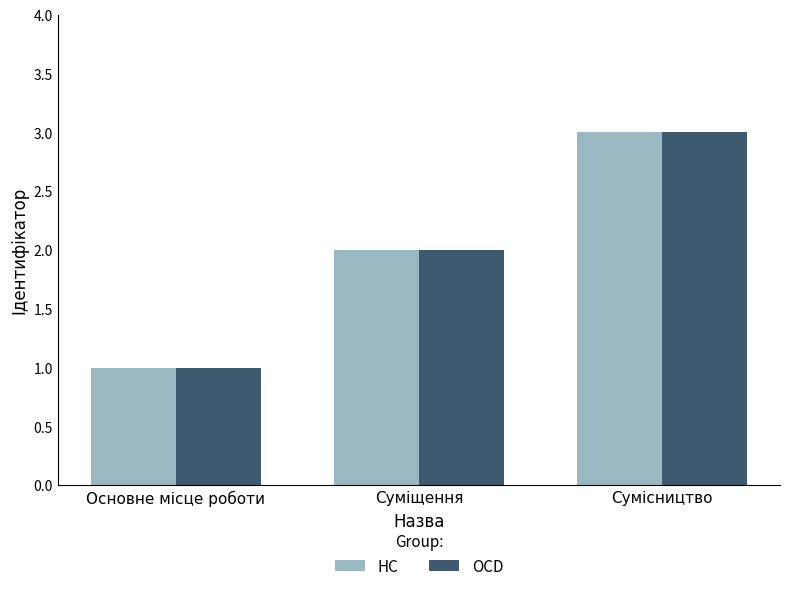

What is the minimum value for HC?

1